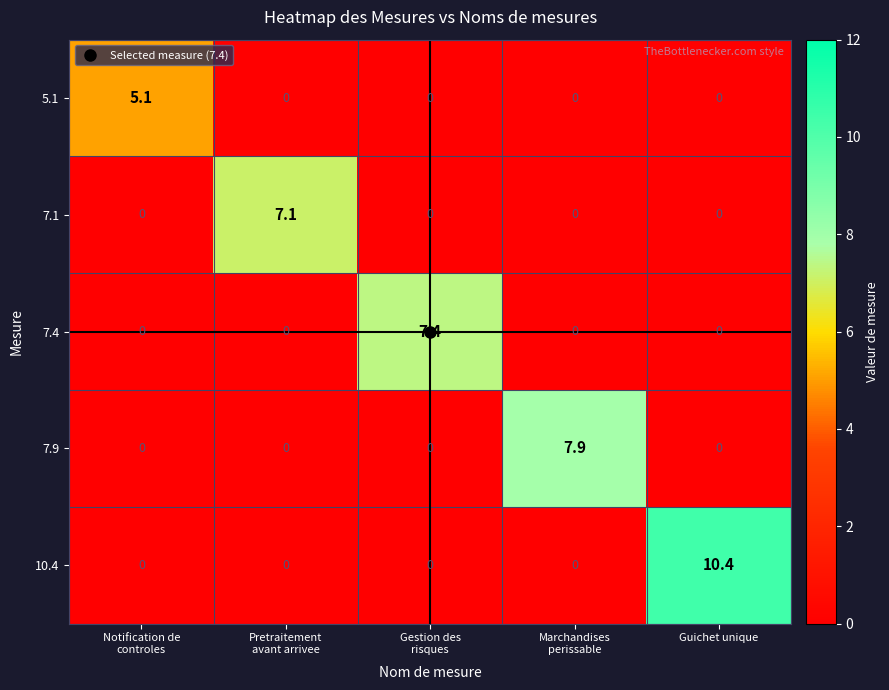

True or false: 7.1 has a value of 0.0 at Guichet unique.

True